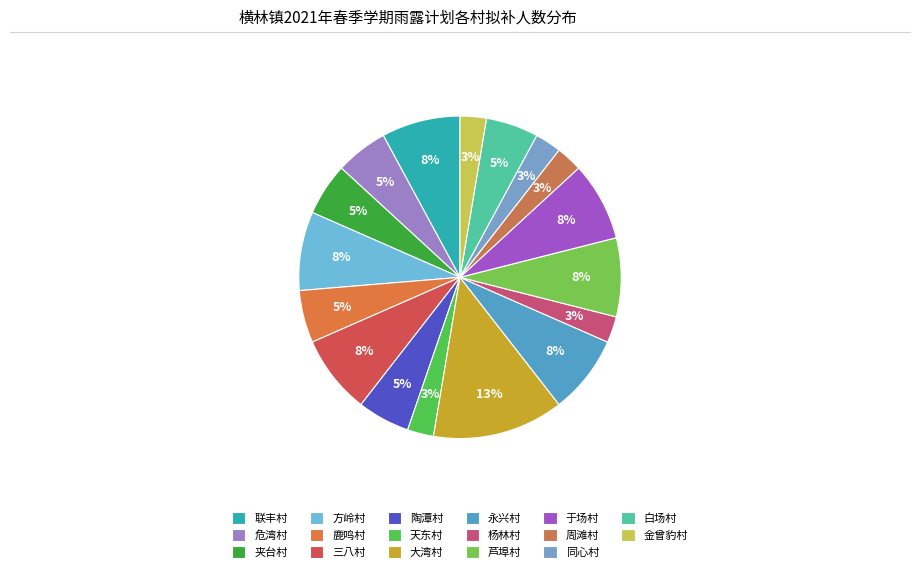

Is the sum of 于场村 and 同心村 greater than half?

No